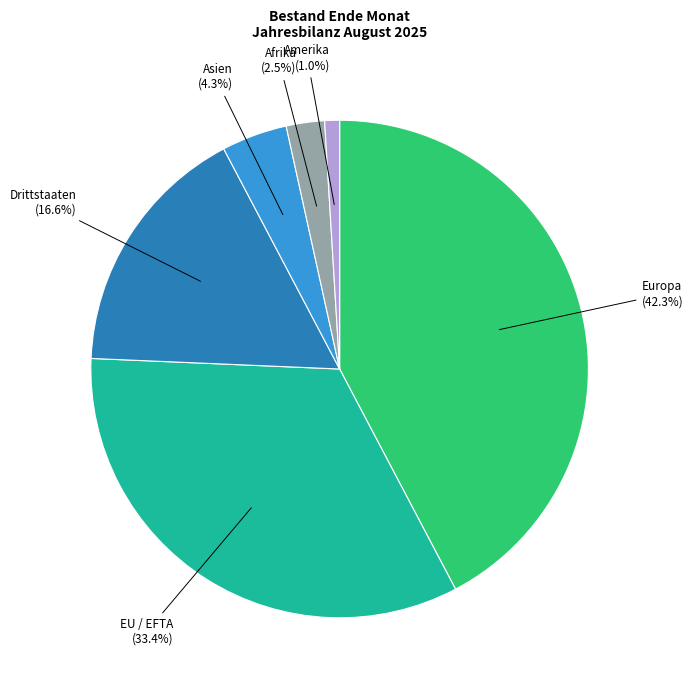

Which category has the smallest portion of the pie?

Amerika